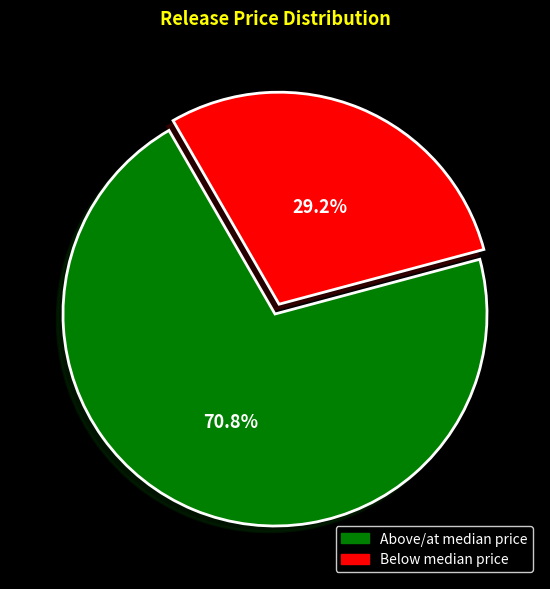

What is the ratio of the value at Above/at median price to the value at Below median price?

2.4